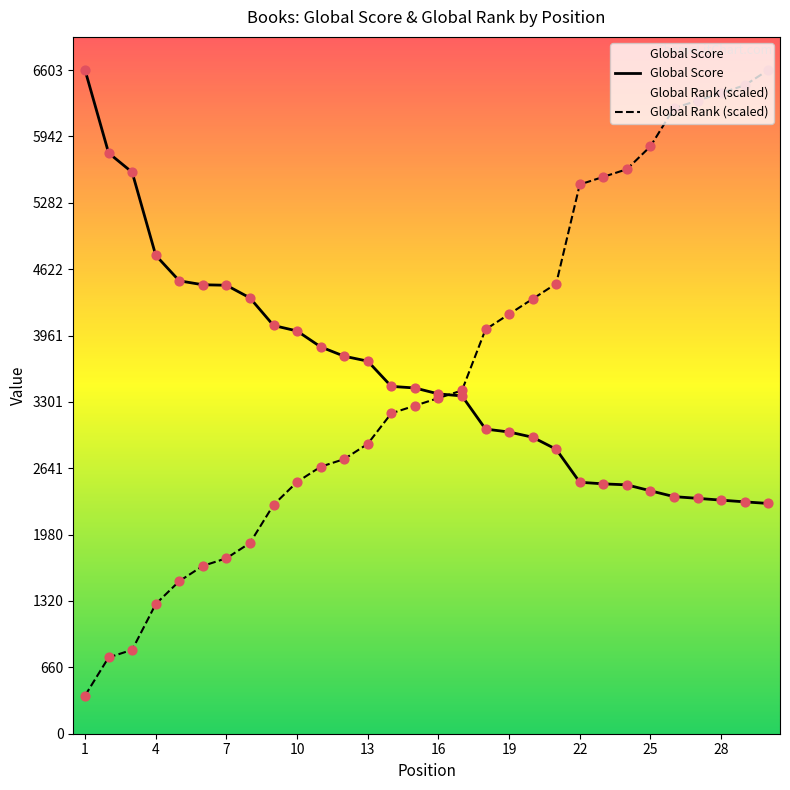

Which series contains the lowest Y value?

Global Rank